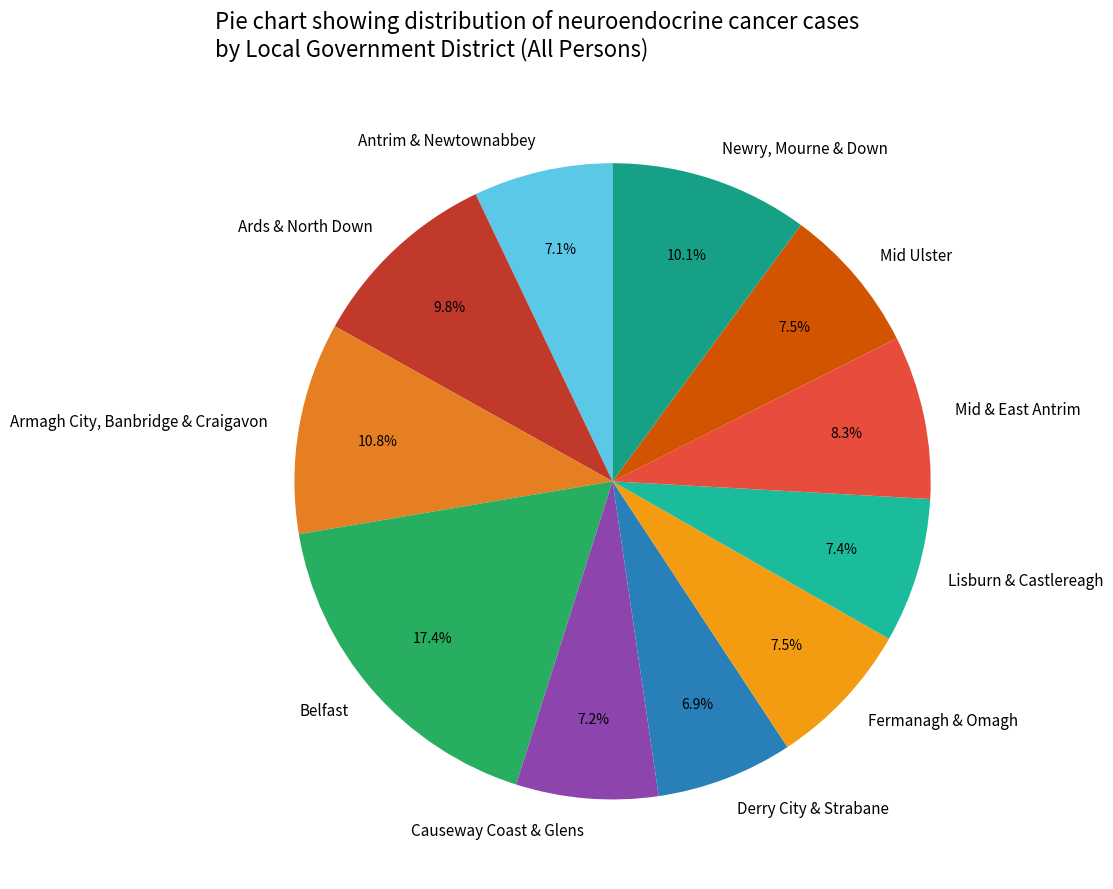

Approximately how many times larger is the value at Mid Ulster compared to Lisburn & Castlereagh?

1.0